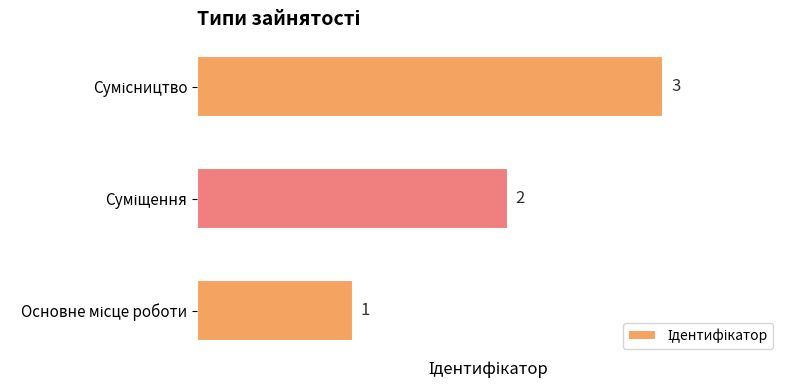

What is the greatest value displayed?

3